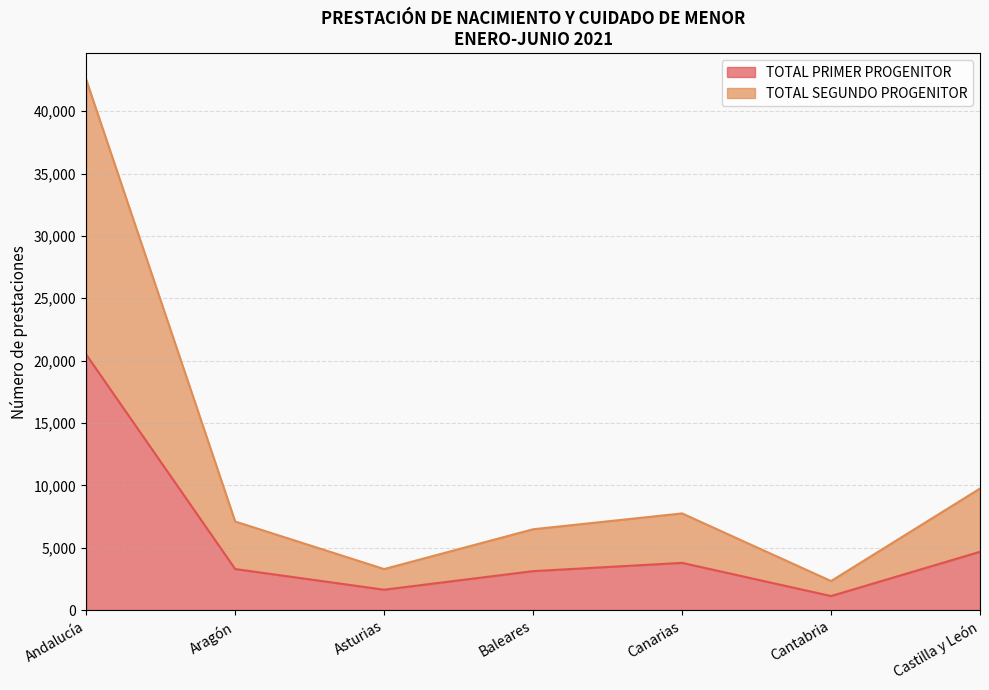

True or false: TOTAL SEGUNDO PROGENITOR and TOTAL PRIMER PROGENITOR cross at least once.

False